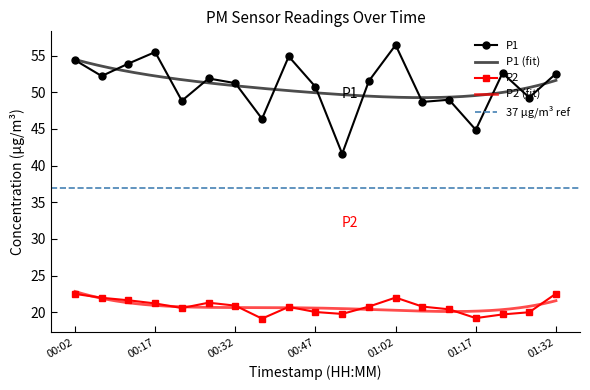

At which category is the sum across all series the highest?

01:02